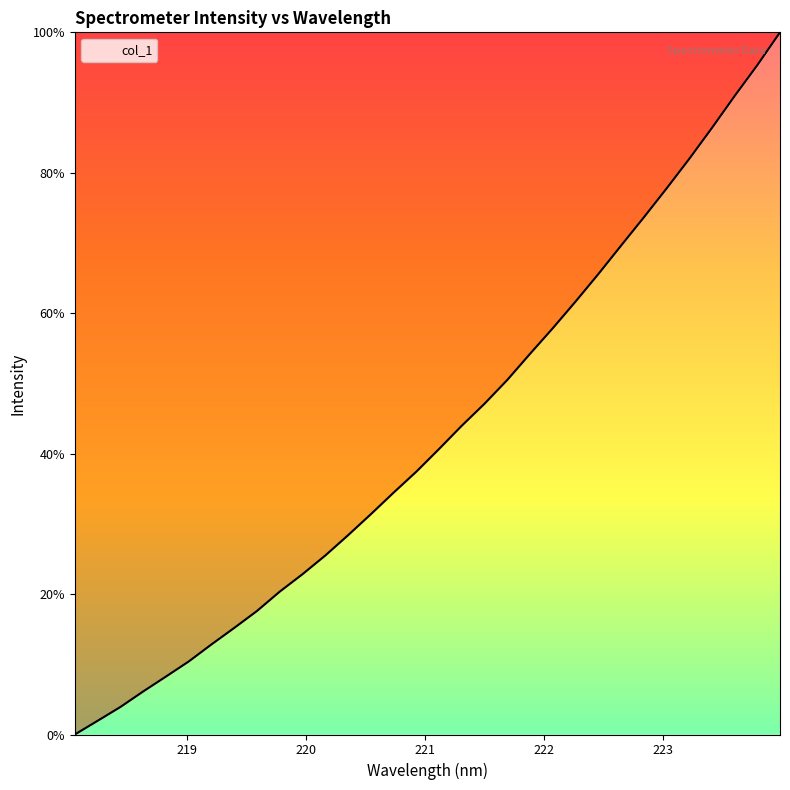

What is the difference between the maximum and minimum values?

100.0